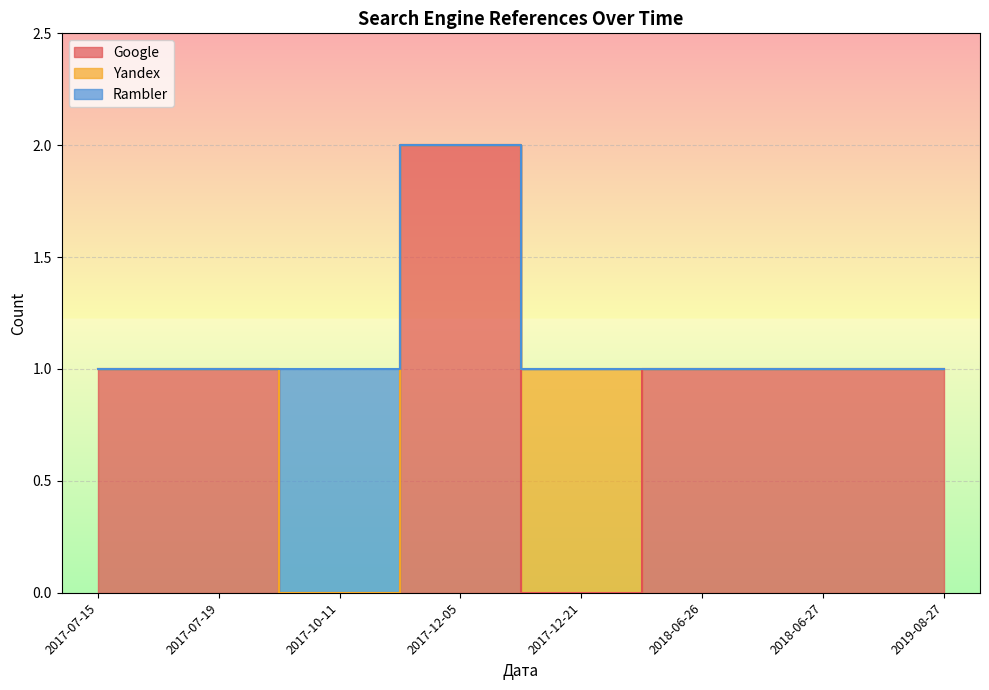

What is the total value across all series at 2017-10-11?

1